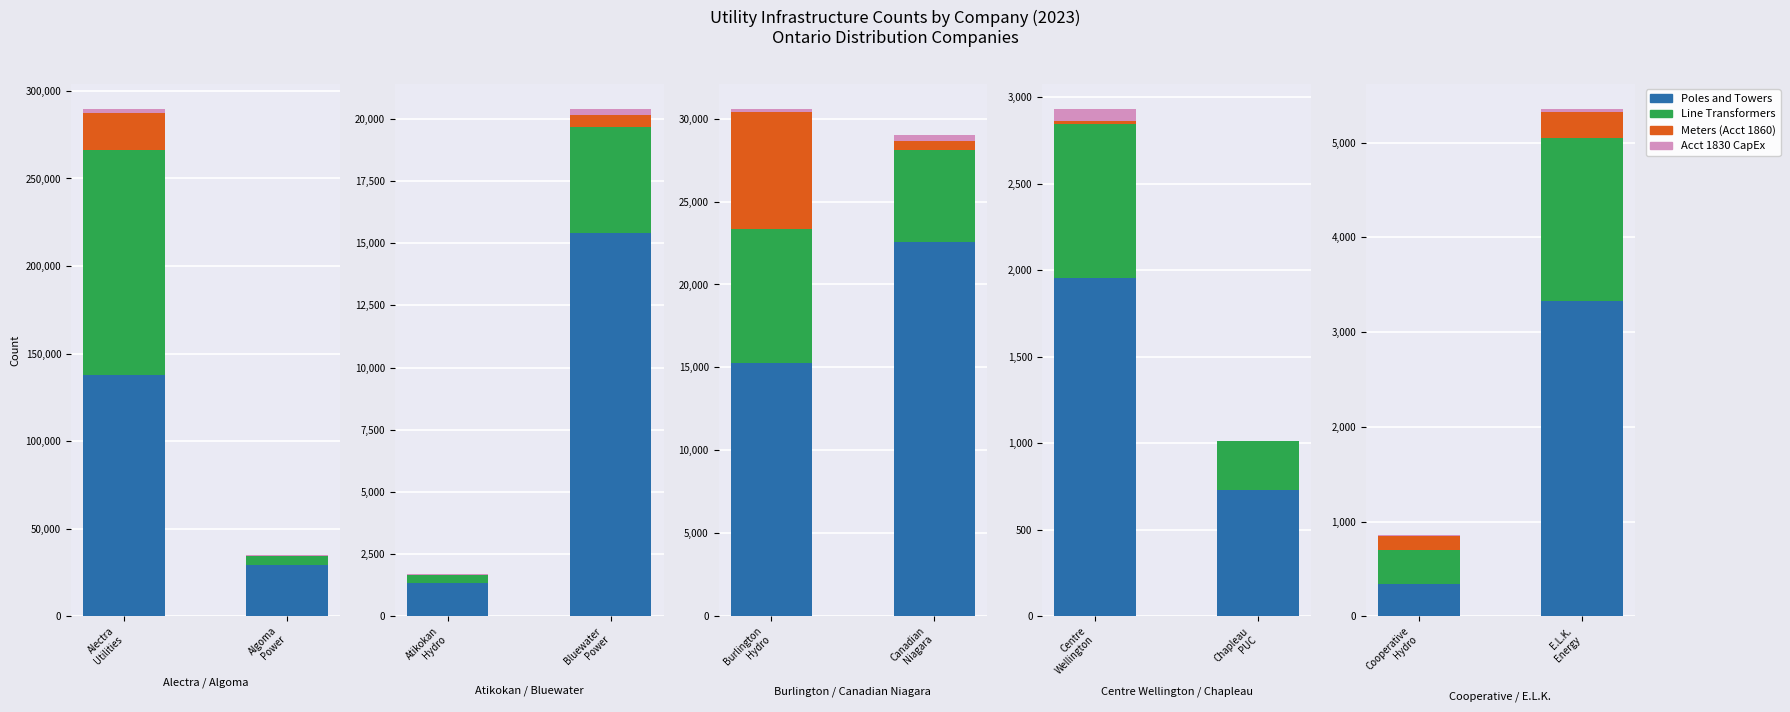

Which series has the largest range (max minus min)?

Poles and Towers